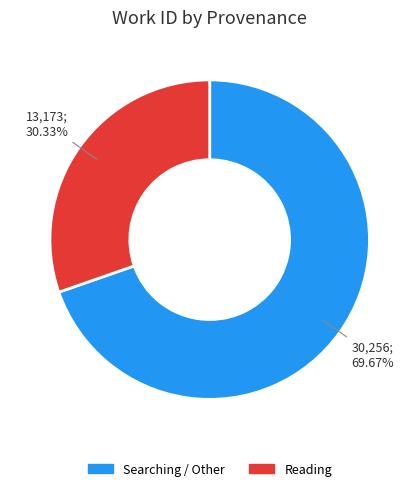

Is there a majority slice in this chart?

Yes